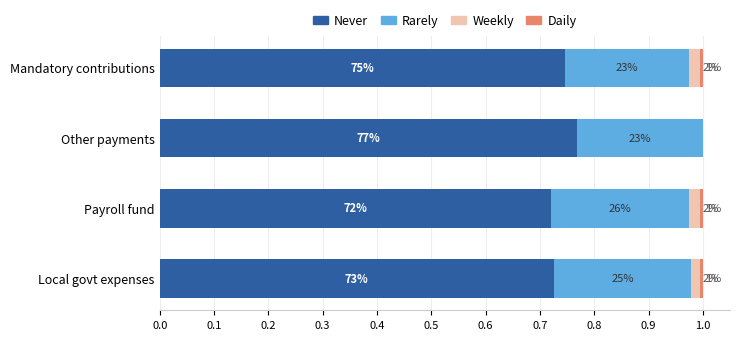

How many data points does each series have?

4